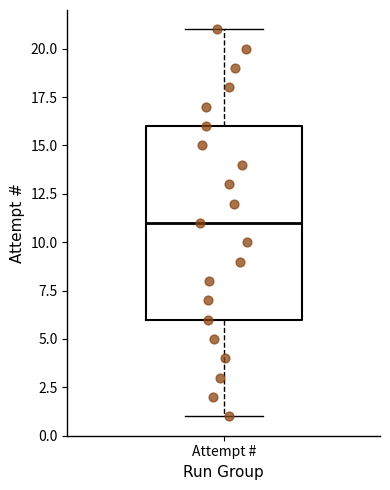

Transcribe this box plot: give where the median line is, the range the box spans, and where the two whiskers end, as read against the y-axis. The values are not printed on the chart, so give them approximately, as read against the axis.

median 11, box 6 to 16, whiskers 1 to 21